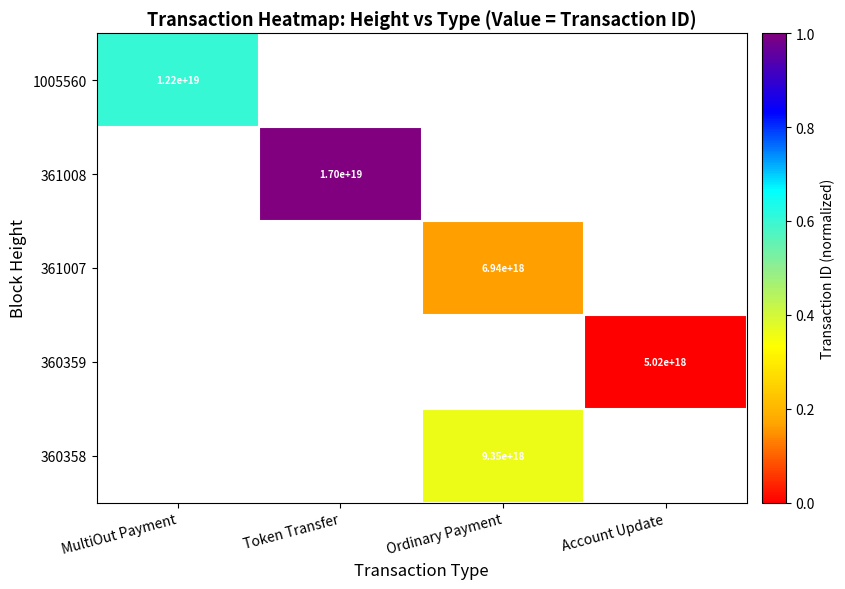

What is the approximate value of 361007 at Ordinary Payment?

0.2